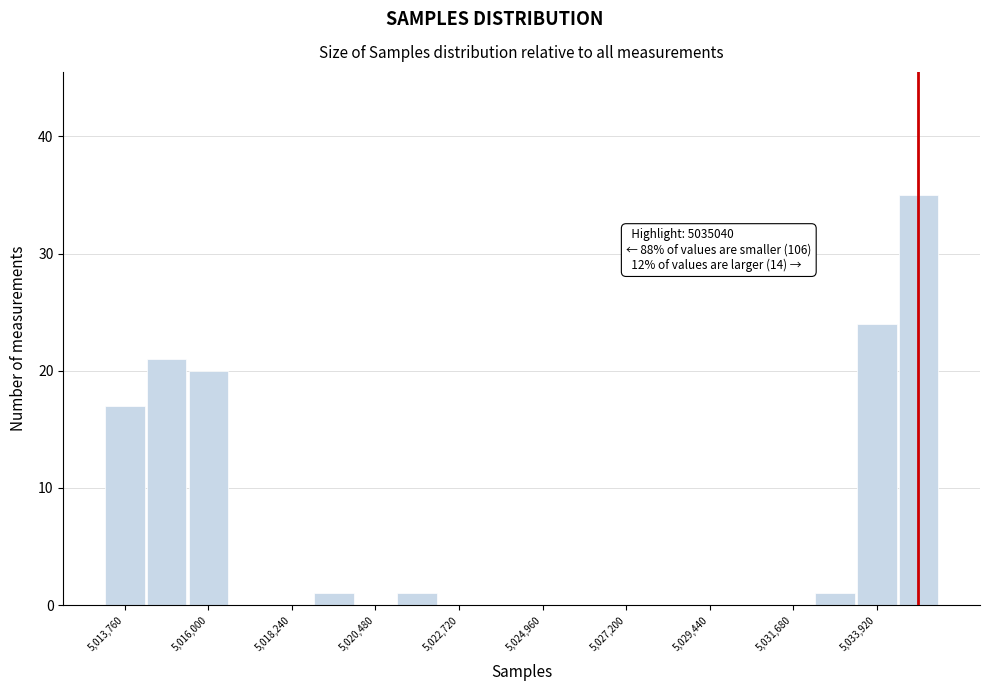

Read against the x-axis, roughly where is the centre of the tallest bar?

5035000